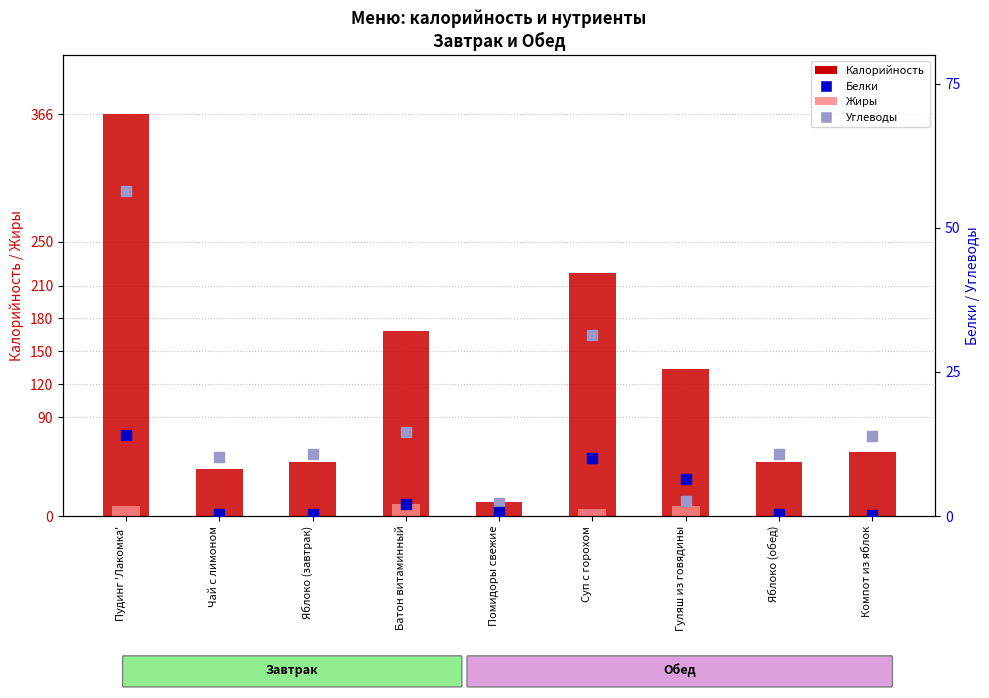

What is the total value across all series at Чай с лимоном?

53.7